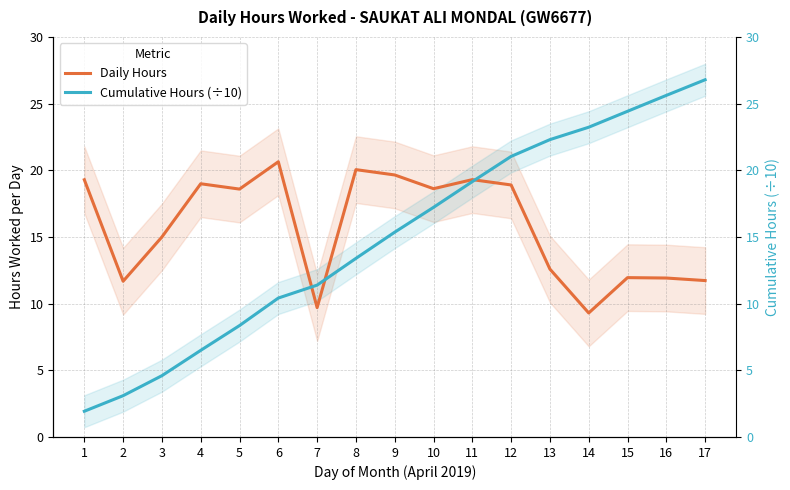

Where is Daily Hours nearest to the value 14?

3